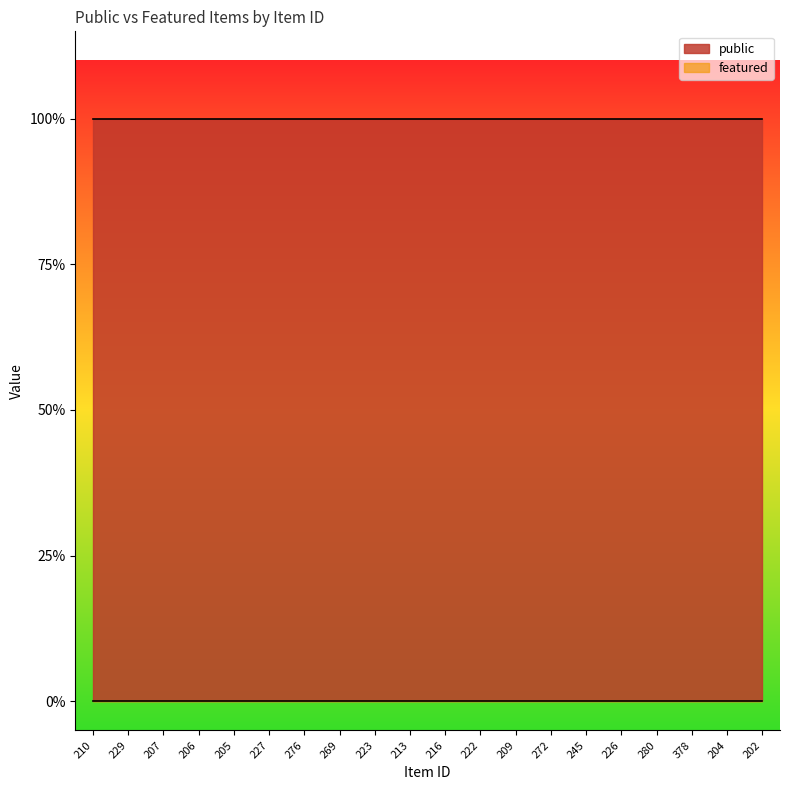

What is the approximate value of public at 206?

1